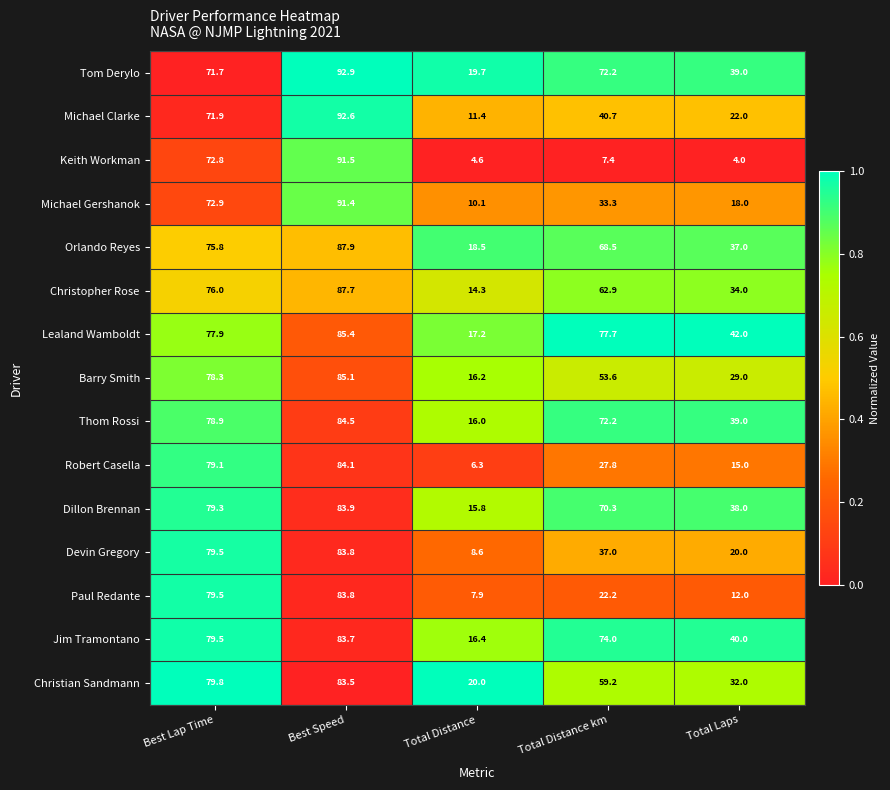

What is the difference between the Michael Clarke values at Best Speed and Total Distance km?

51.9